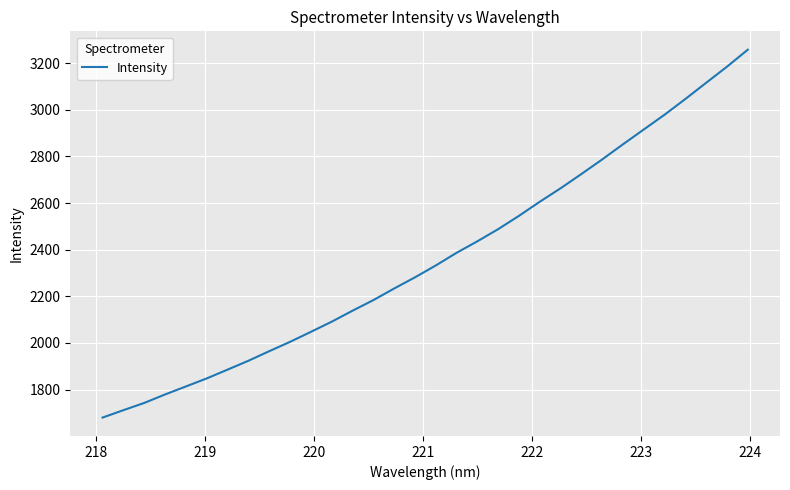

What is the smallest value displayed?

1680.2